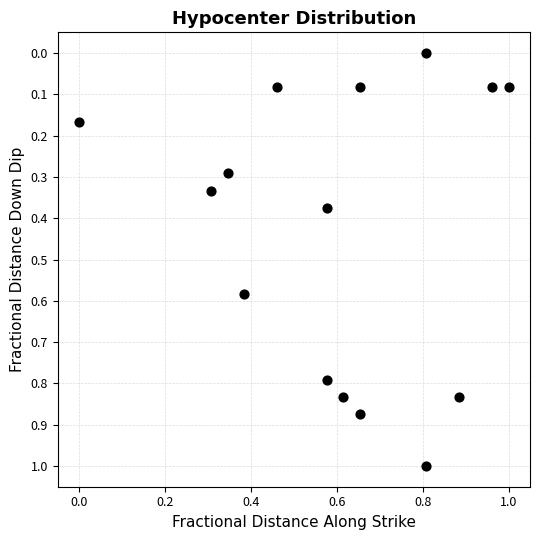

What is the range of X values (max minus min)?

1.0